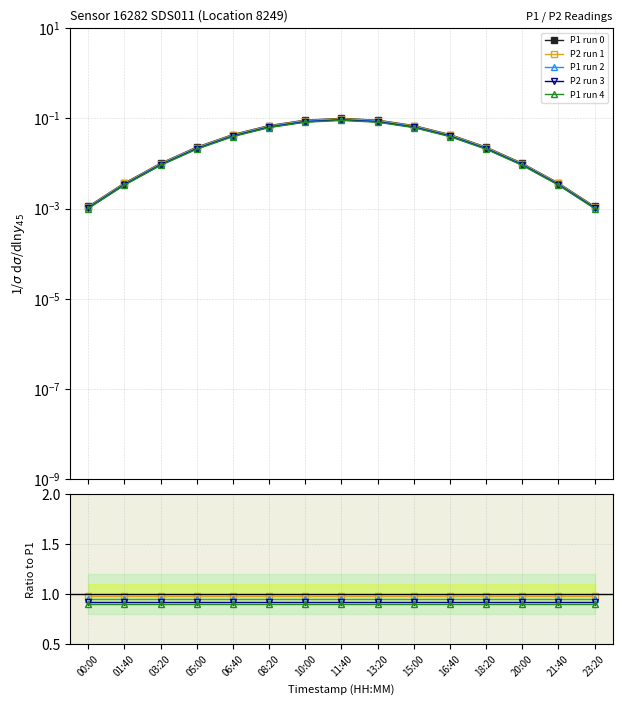

Rank the series at 20:00 from lowest to highest value.

P1 run 0, P1 run 4, P2 run 3, P1 run 2, P2 run 1